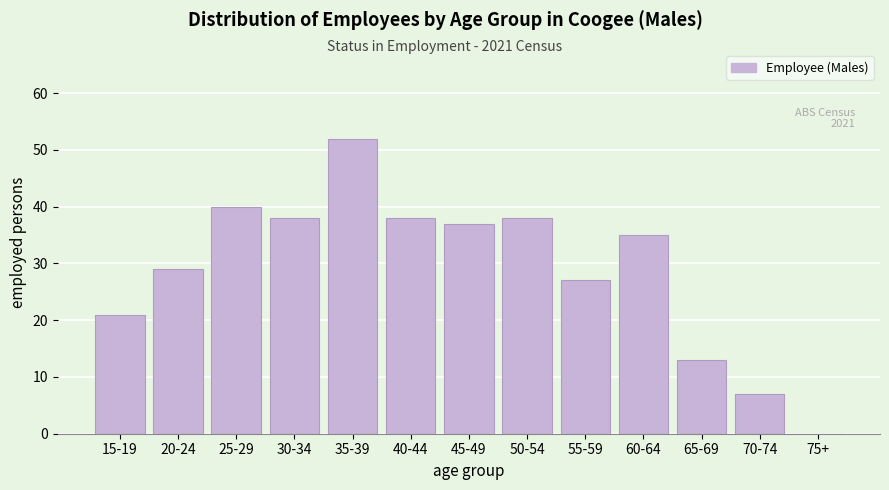

Reading right to left, list all the values displayed in this chart.

75+=0	70-74=7	65-69=13	60-64=35	55-59=27	50-54=38	45-49=37	40-44=38	35-39=52	30-34=38	25-29=40	20-24=29	15-19=21